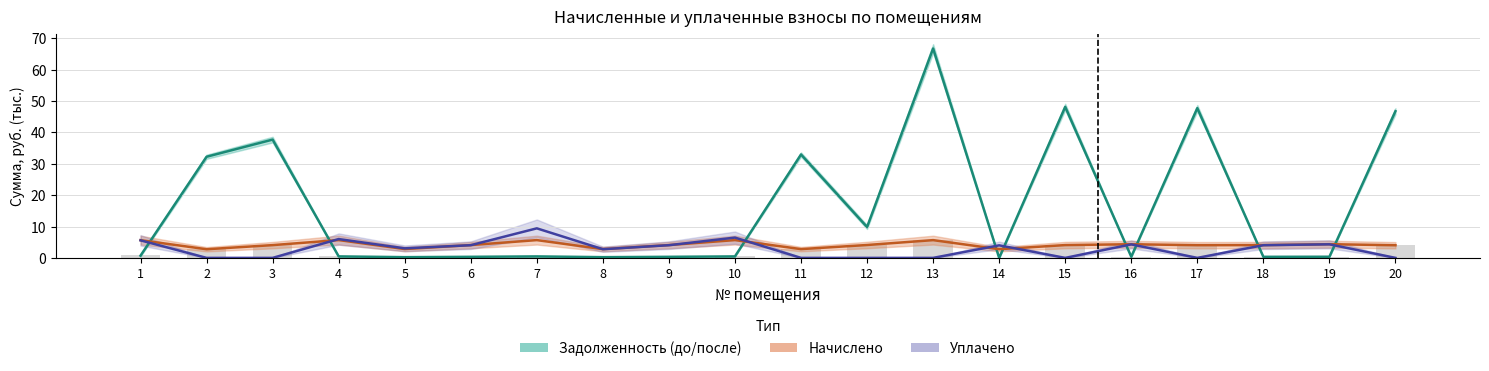

Does the chart contain stacked bars?

No